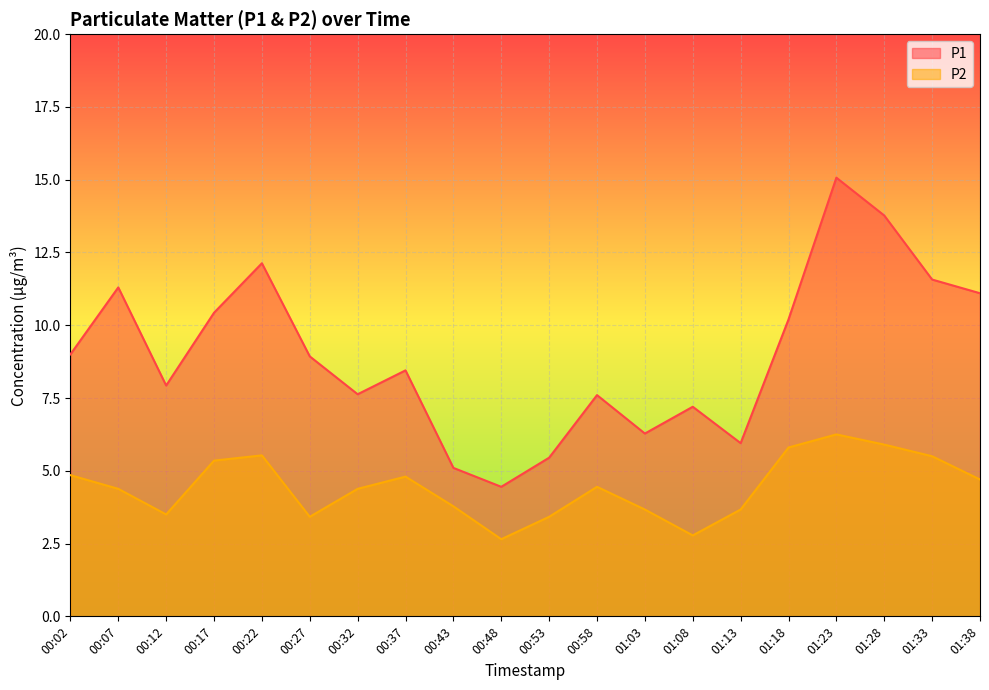

Reading left to right, what are all the values shown in this chart?

P1: 00:02=9.0	00:07=11.3	00:12=7.9	00:17=10.4	00:22=12.1	00:27=8.9	00:32=7.6	00:37=8.4	00:43=5.1	00:48=4.5	00:53=5.5	00:58=7.6	01:03=6.3	01:08=7.2	01:13=6.0	01:18=10.2	01:23=15.1	01:28=13.8	01:33=11.6	01:38=11.1
P2: 00:02=4.8	00:07=4.4	00:12=3.5	00:17=5.3	00:22=5.5	00:27=3.4	00:32=4.4	00:37=4.8	00:43=3.8	00:48=2.6	00:53=3.4	00:58=4.5	01:03=3.7	01:08=2.8	01:13=3.7	01:18=5.8	01:23=6.2	01:28=5.9	01:33=5.5	01:38=4.7